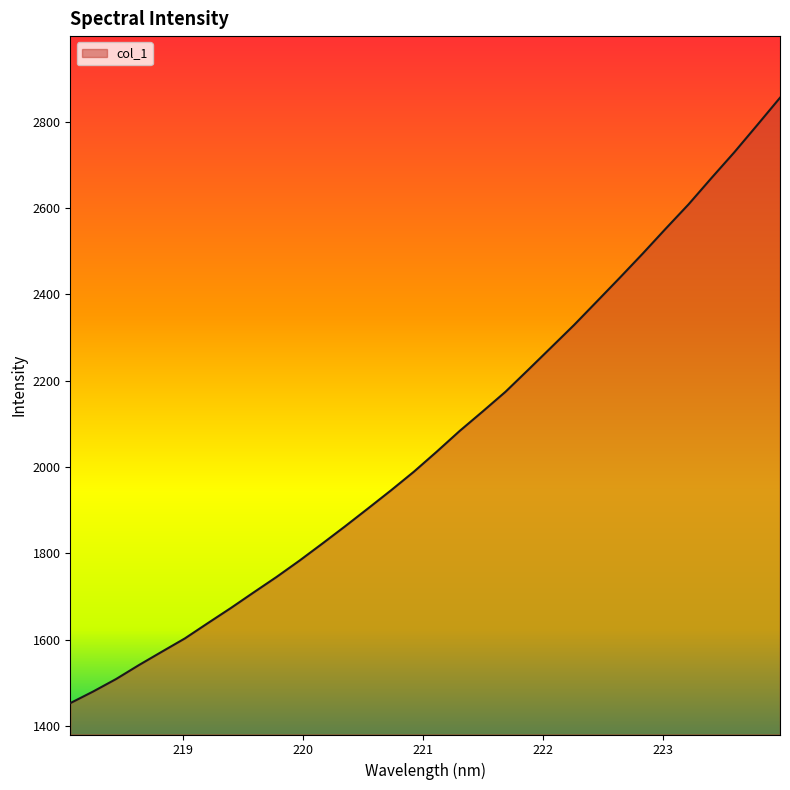

What is the difference between the maximum and minimum values?

1402.4